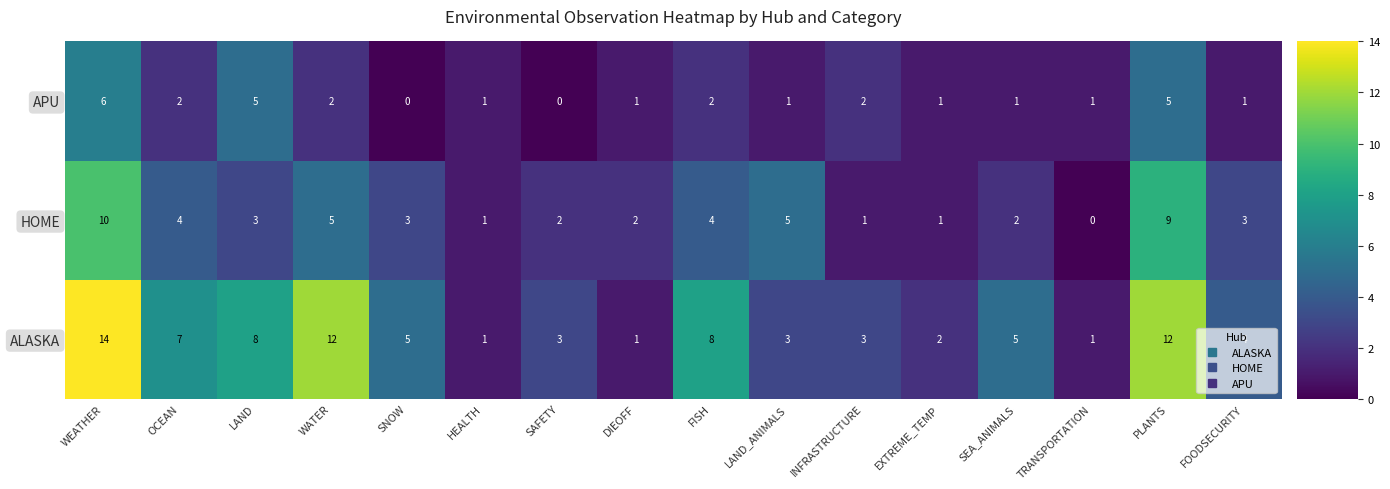

List the series in order of their peak value, highest first.

ALASKA, HOME, APU